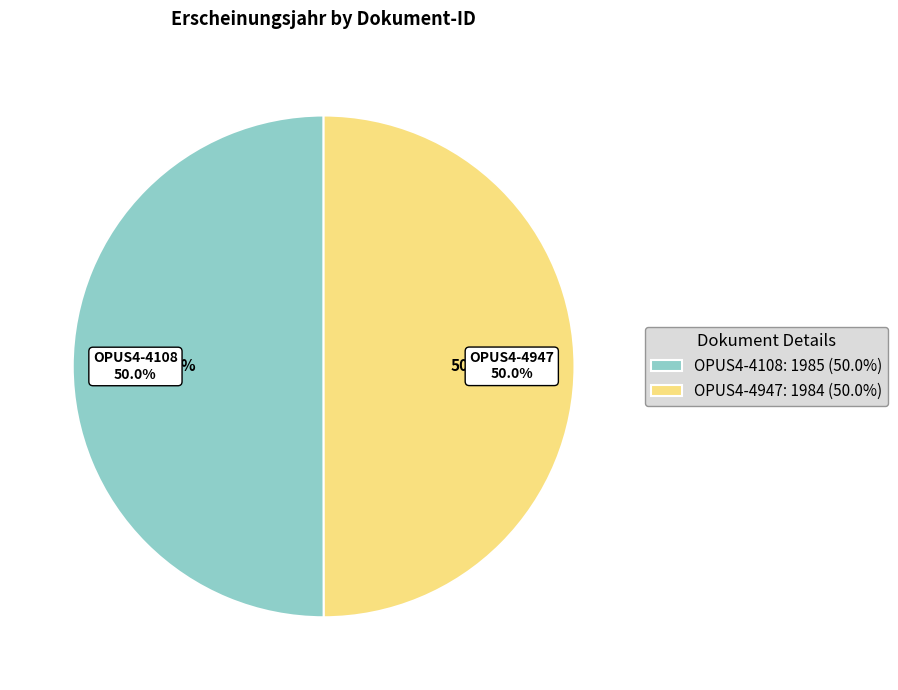

Does OPUS4-4947 account for over 50% of the chart?

No